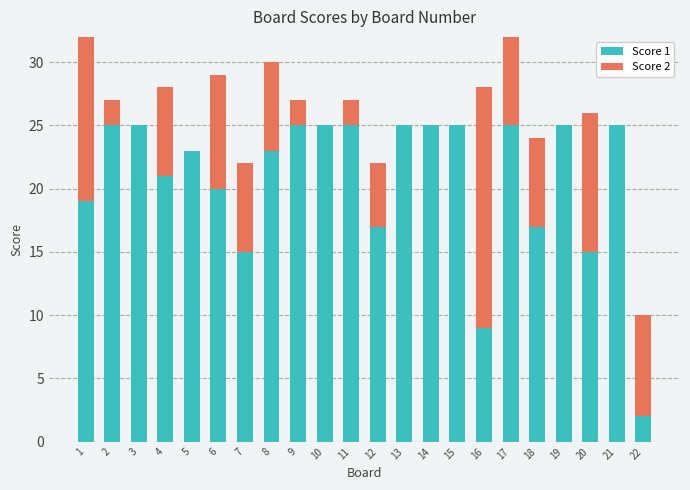

What value does the Score 1 series have at 2, to the nearest 5?

25